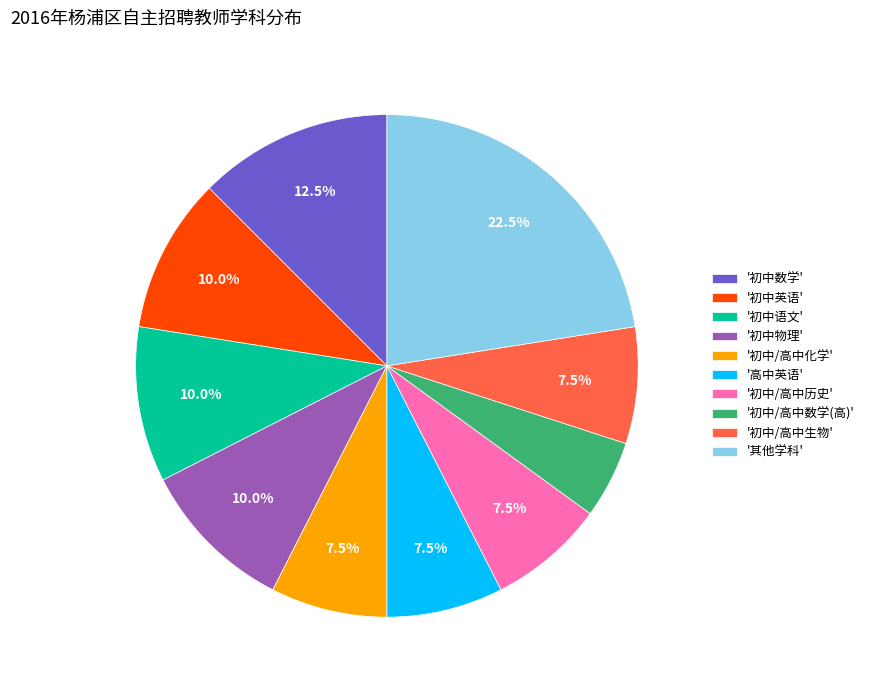

Approximately how many times larger is the value at '初中物理' compared to '初中/高中生物'?

1.3